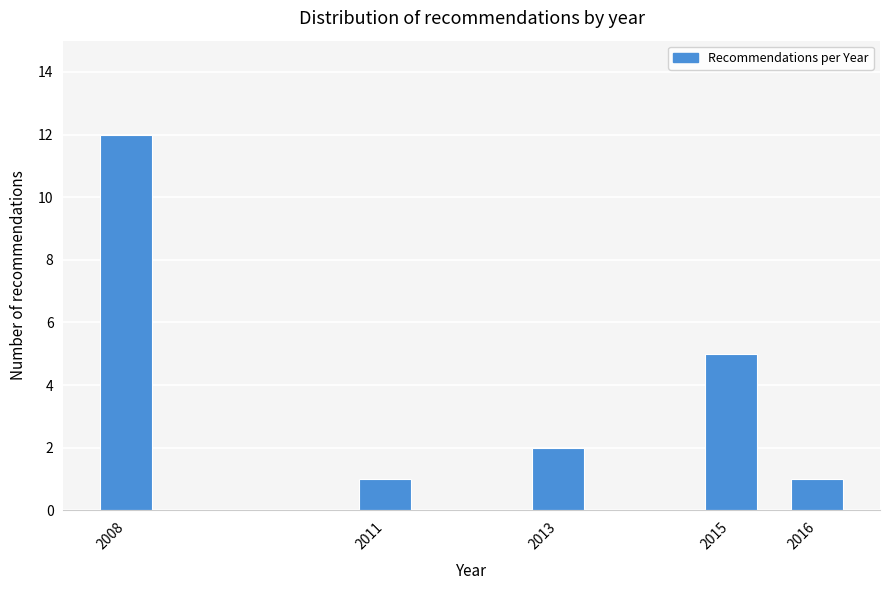

Reading left to right, list all the values displayed in this chart.

12	1	2	5	1